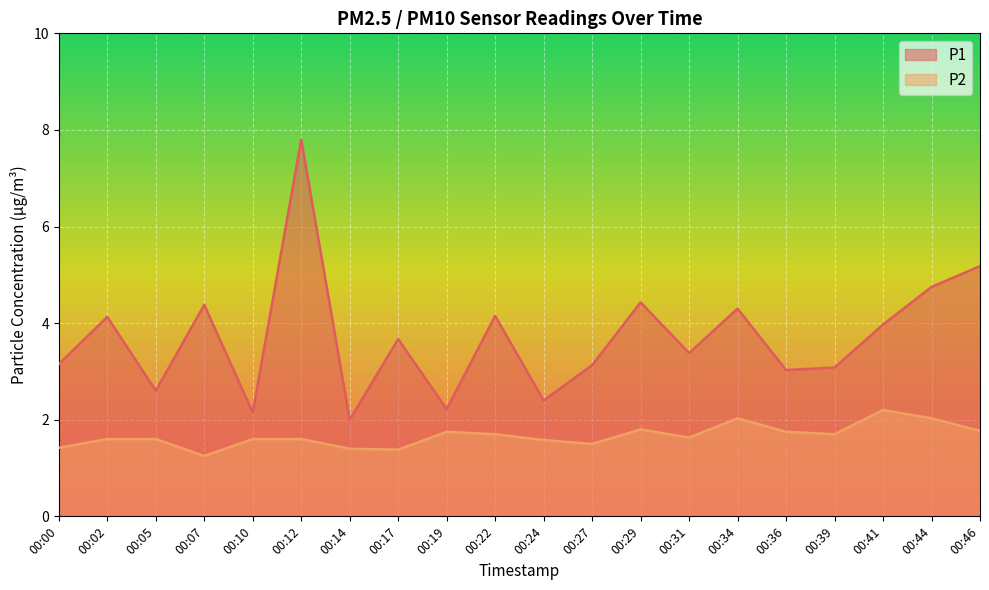

True or false: P2 and P1 intersect in this chart.

False